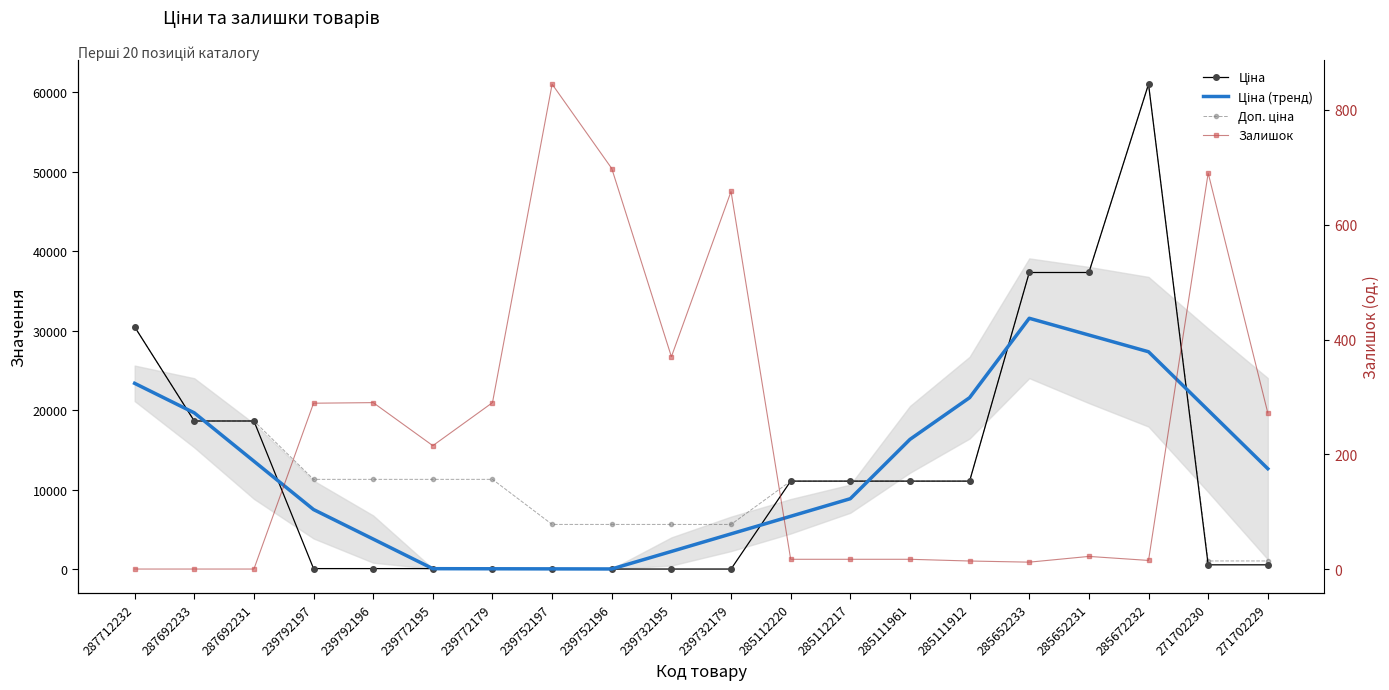

What position from the left is 285111961?

14